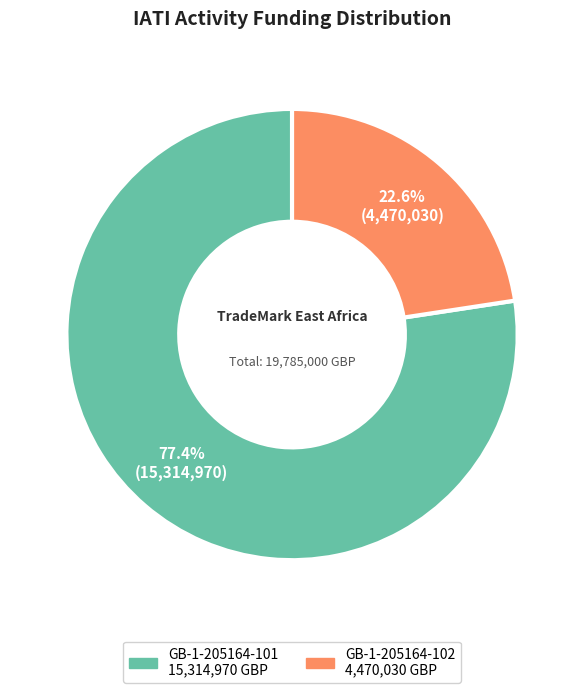

To the nearest percent, what is the average slice percentage?

50%